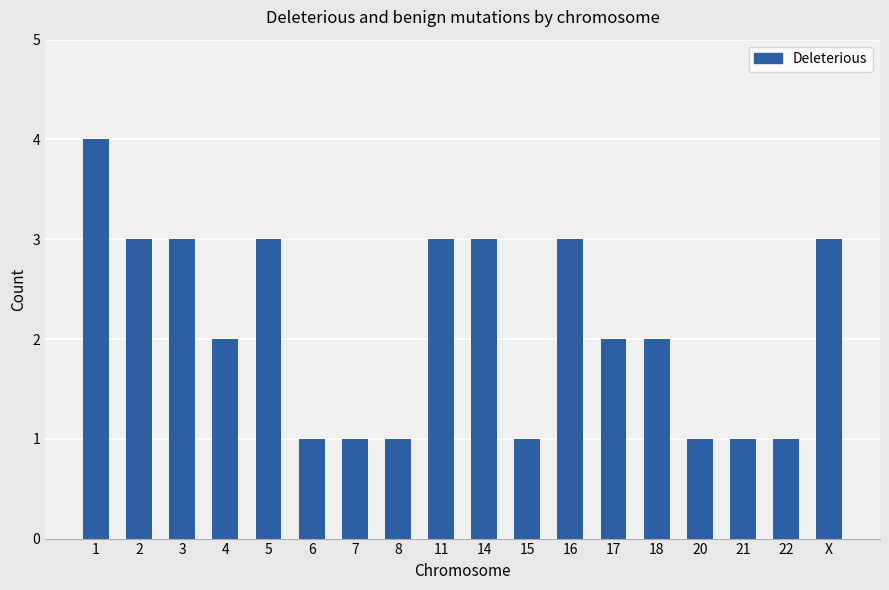

What is the maximum value shown in the chart?

4